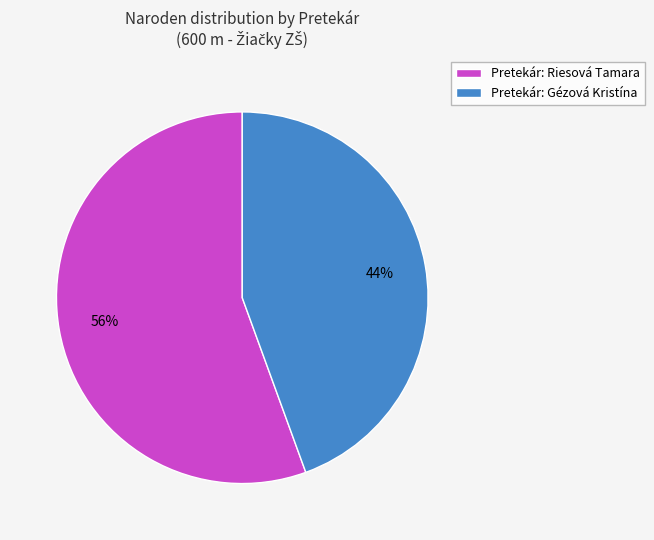

How many slices are in this pie chart?

2